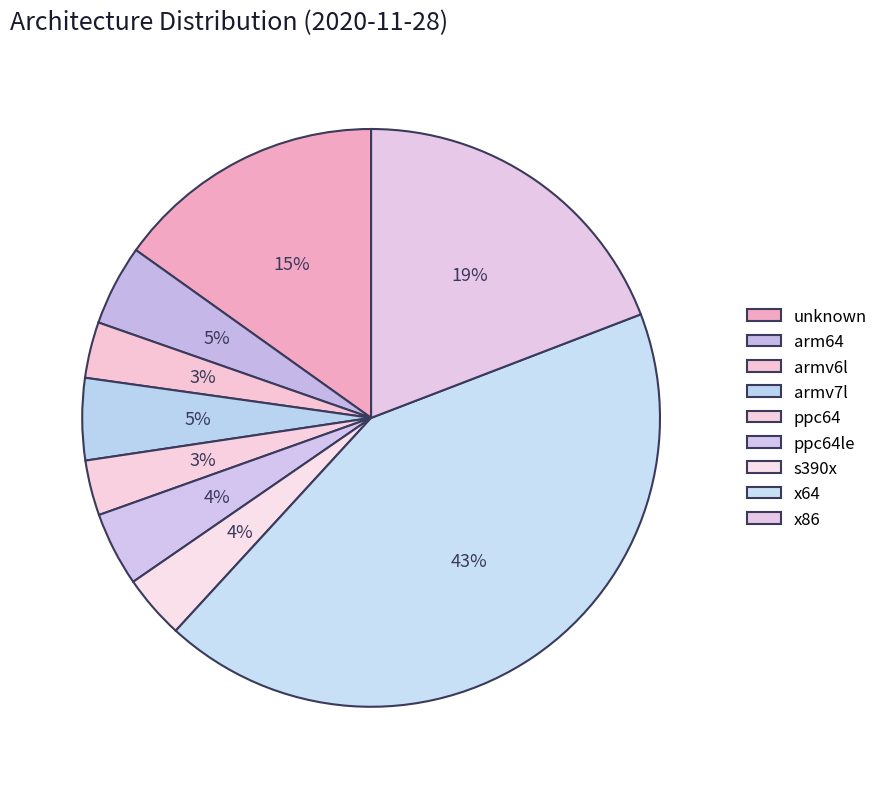

To the nearest percent, what is the combined percentage of armv6l and ppc64?

6%